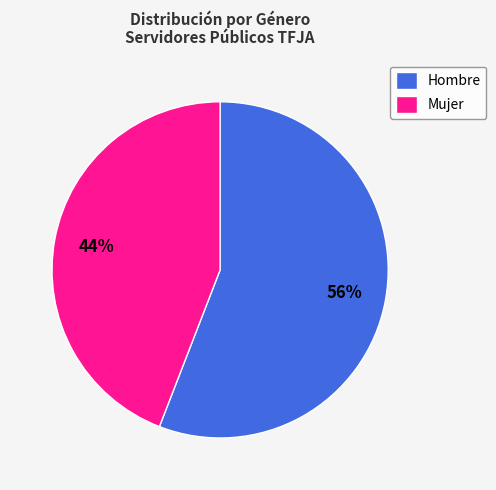

What is the majority slice?

Hombre